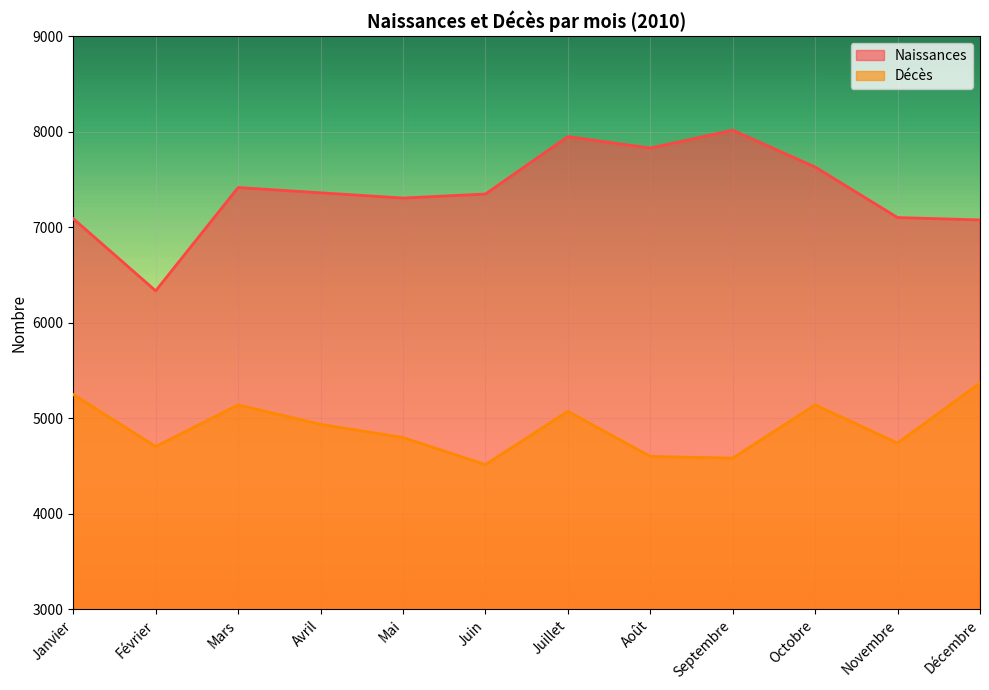

What are all the series names shown in the legend?

Naissances, Décès